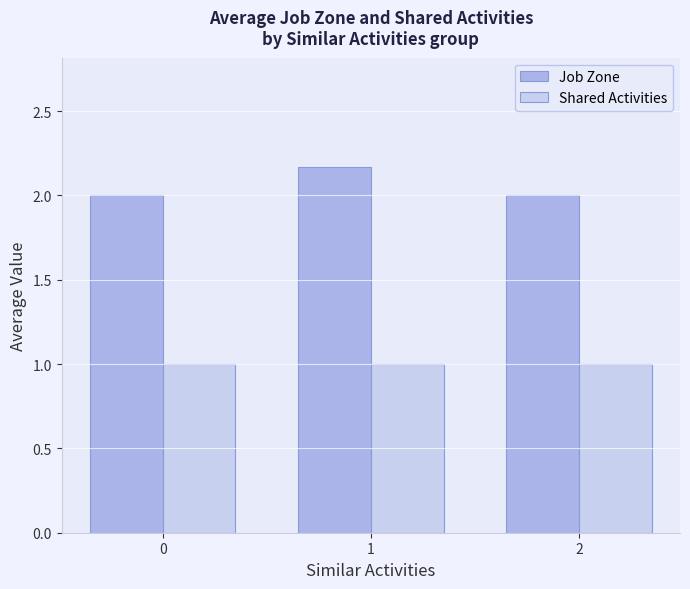

What is the lowest value of the Shared Activities series?

1.0